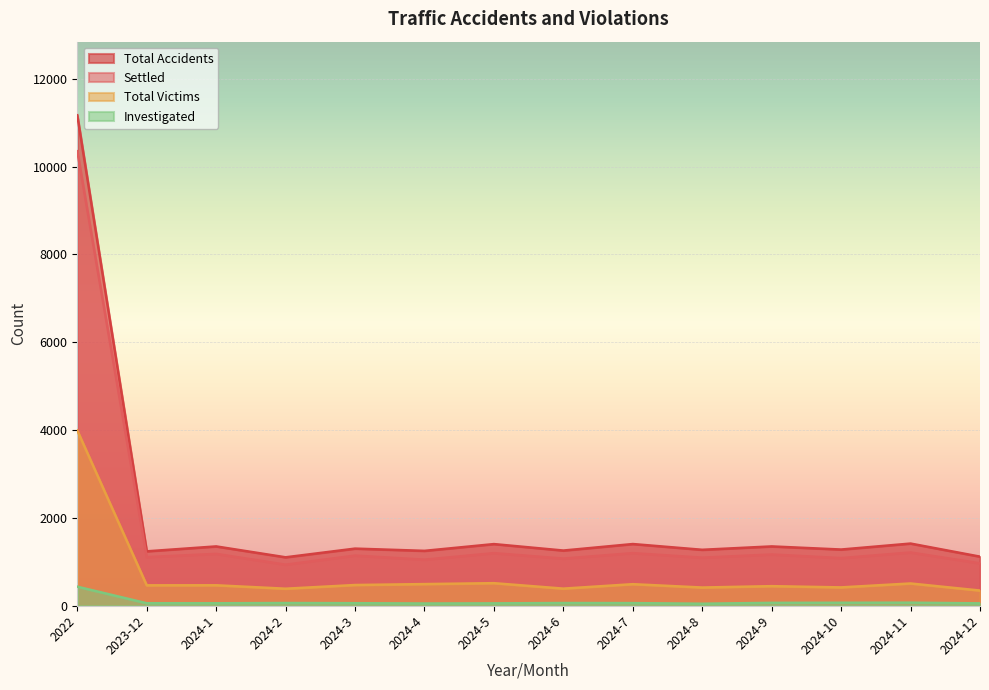

How many interior local peaks does the Total Accidents series have?

6